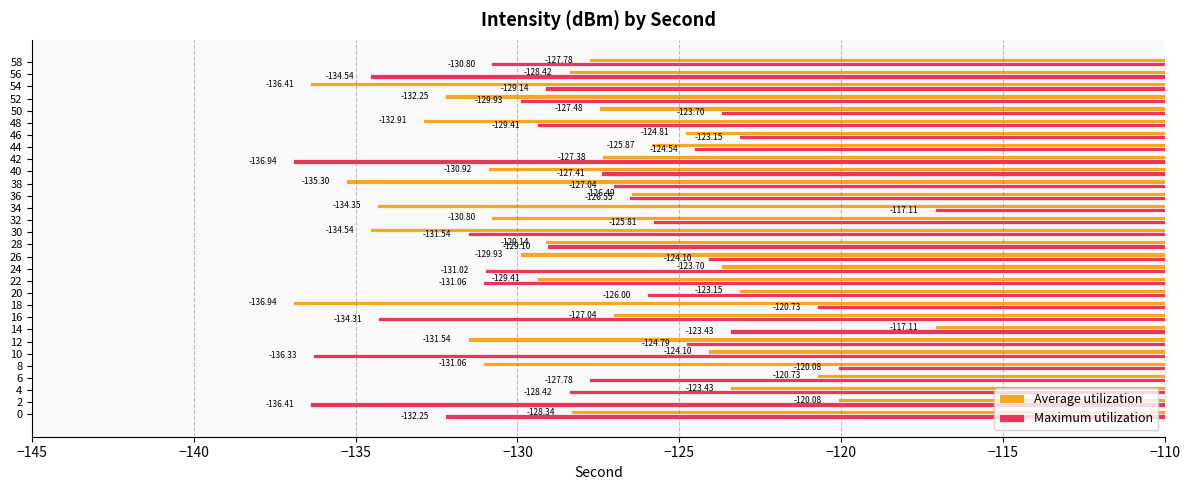

What is the spread (max minus min) of values at 2?

16.3